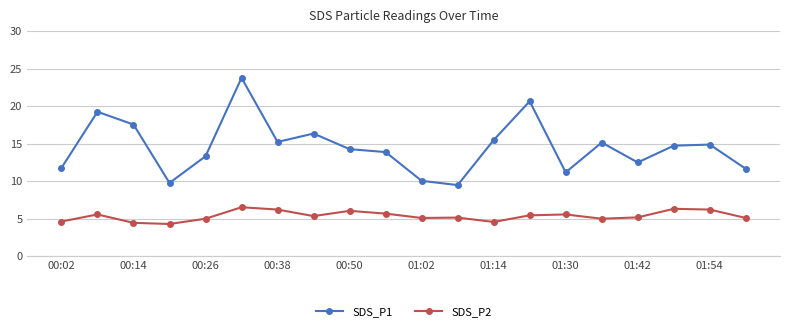

Which series has the largest total across all categories?

SDS_P1